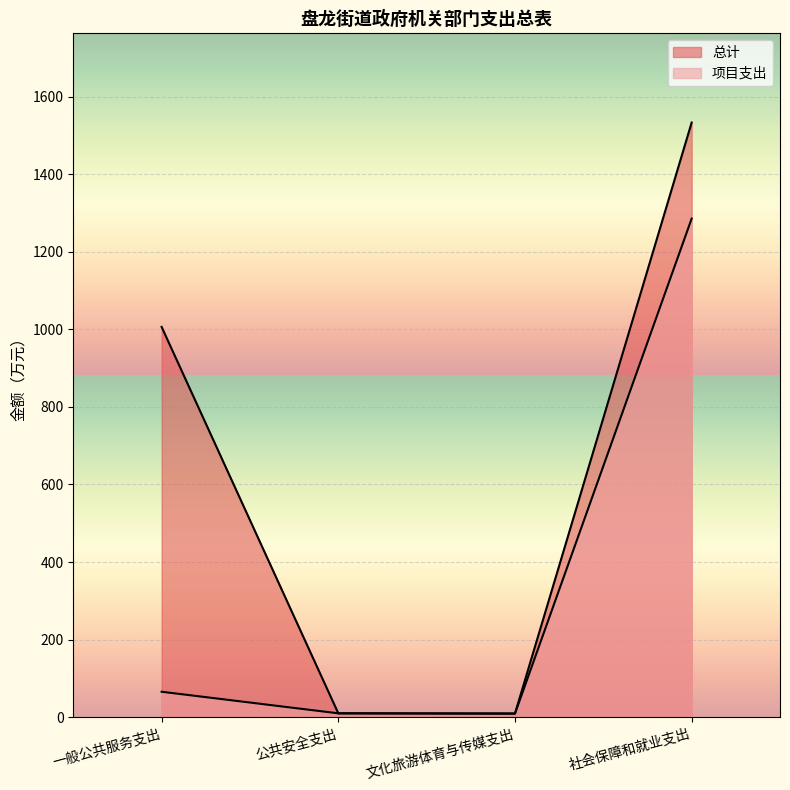

Reading left to right, extract all data points from this chart.

总计: 一般公共服务支出=1006.0	公共安全支出=10.1	文化旅游体育与传媒支出=9.5	社会保障和就业支出=1532.9
项目支出: 一般公共服务支出=65.7	公共安全支出=10.1	文化旅游体育与传媒支出=9.5	社会保障和就业支出=1285.3